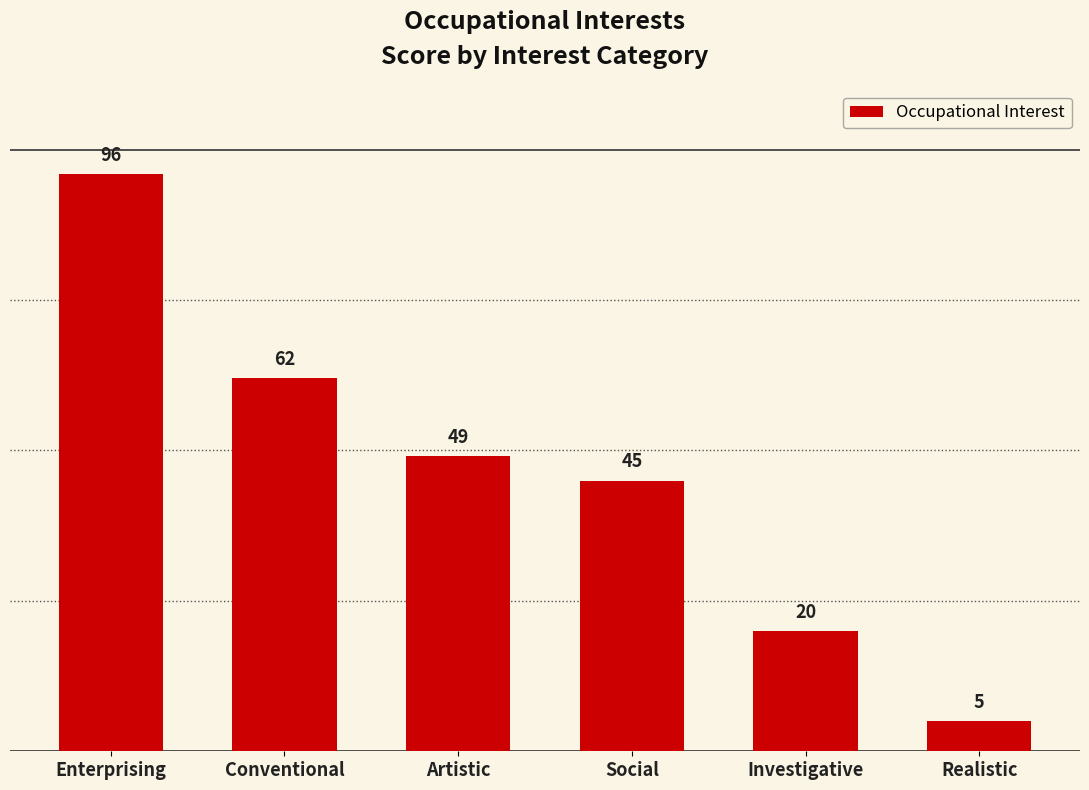

Between Realistic and Investigative, which is larger?

Investigative